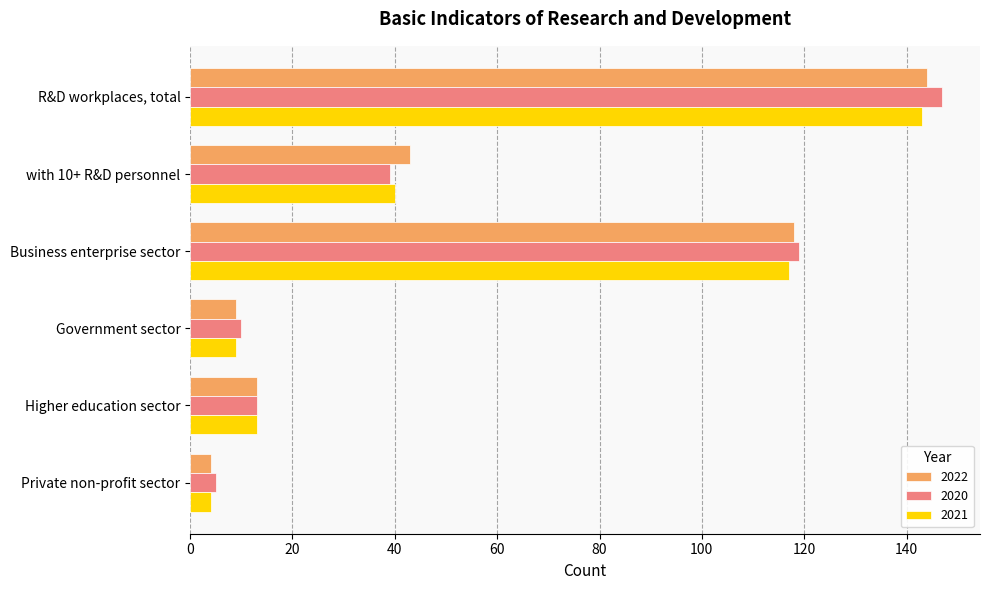

At which label is 2022 closest to 74?

with 10+ R&D personnel